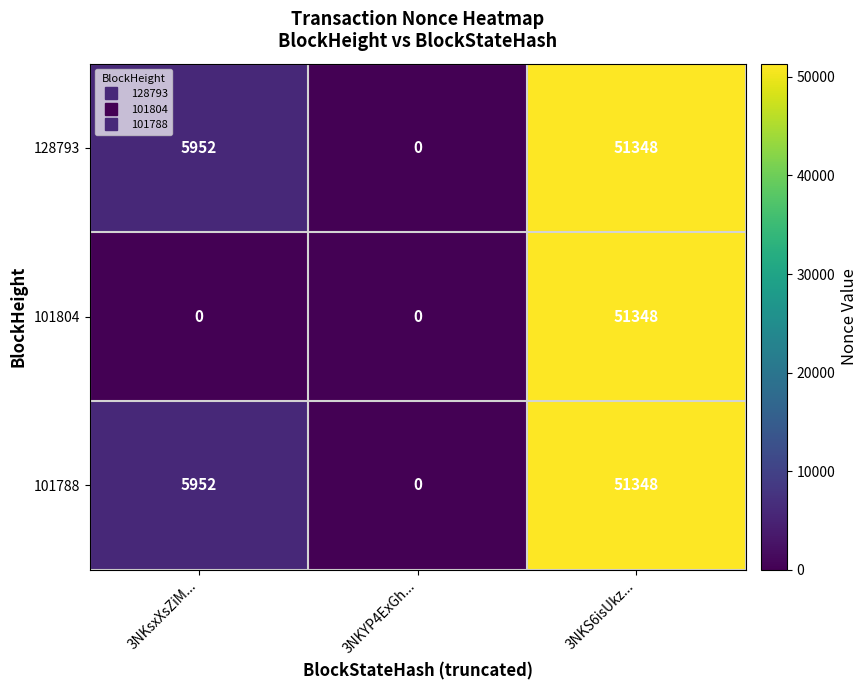

The 101788 series shows 5952 at 3NKsxXsZiM.... True or false?

True